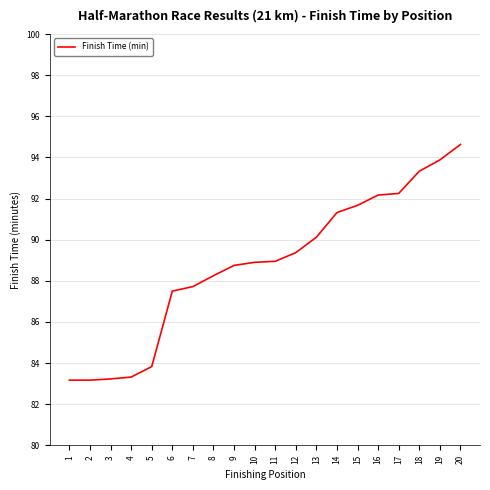

Which has a higher value, 2 or 19?

19